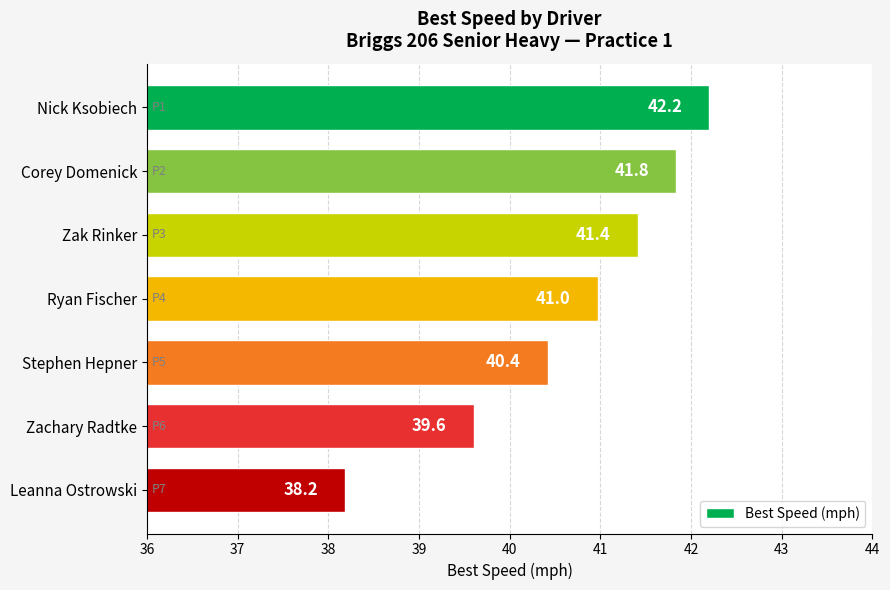

Reading bottom to top, transcribe all the data shown in this chart.

38.2	39.6	40.4	41.0	41.4	41.8	42.2